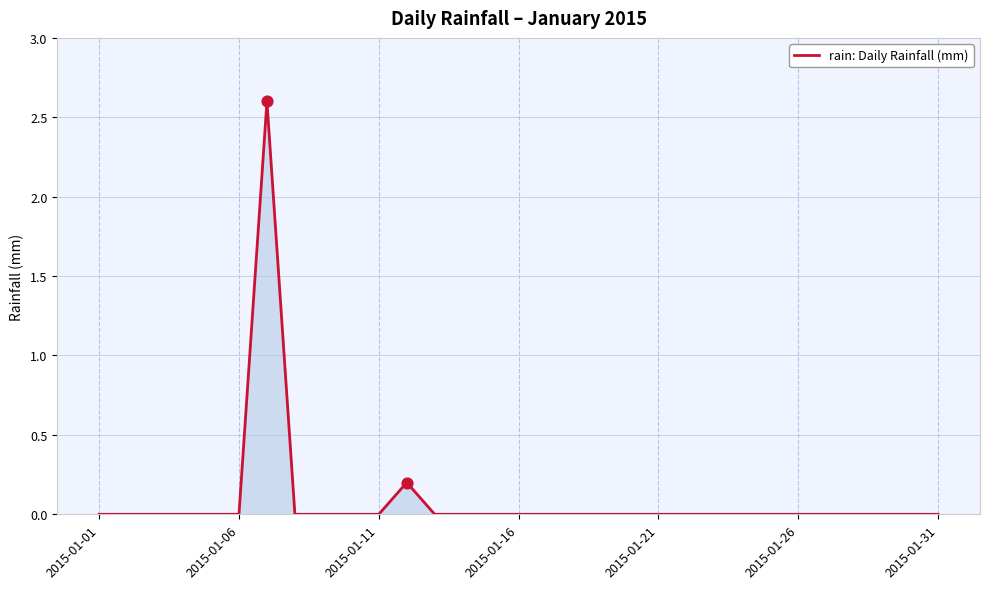

What is the difference between the maximum and minimum values?

2.6